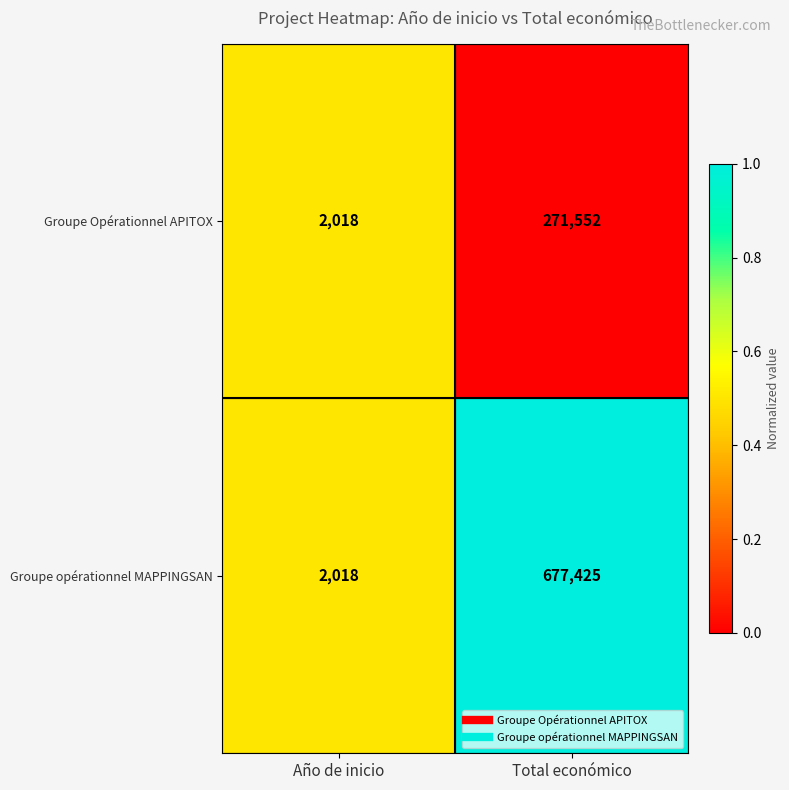

Count the number of categories in the chart.

2